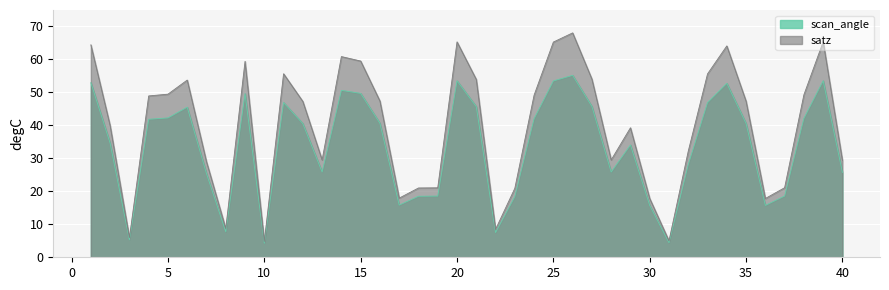

How many lines are shown in the chart?

2